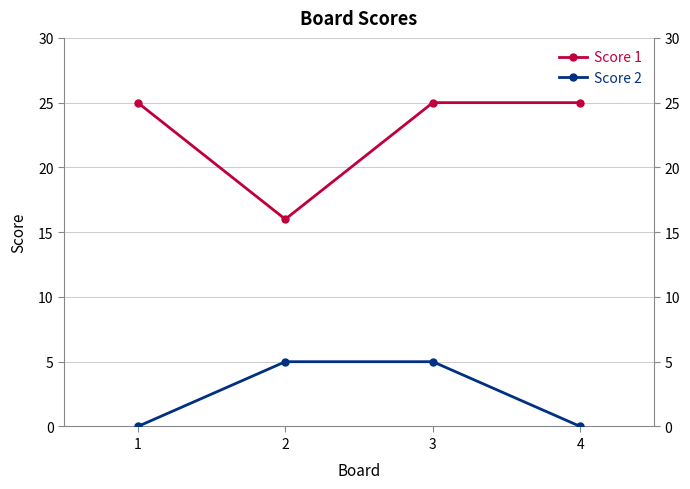

What is the average value of the Score 2 series?

2